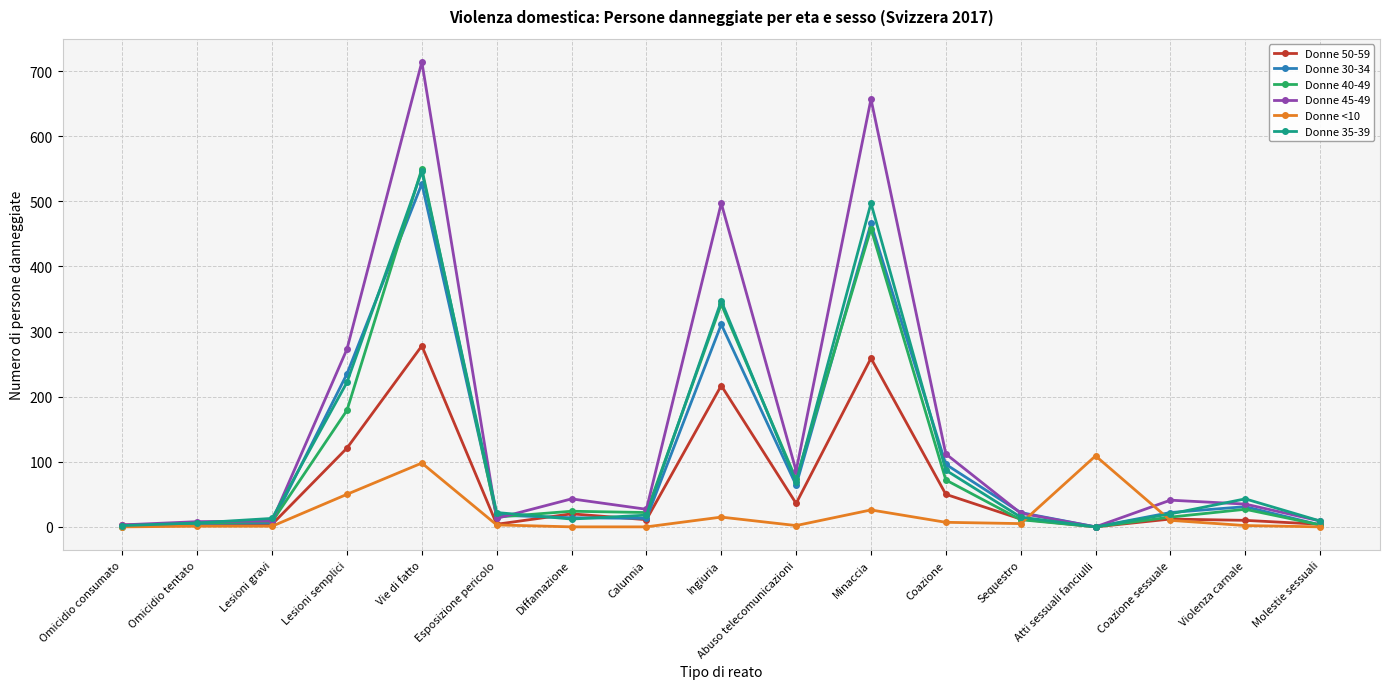

What is the difference between the highest and lowest values at Minaccia?

631